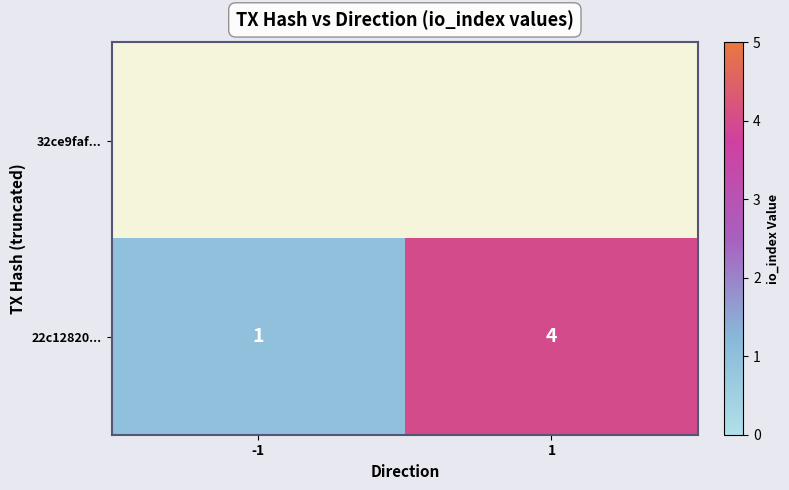

Which label corresponds to the smallest value in the chart?

-1